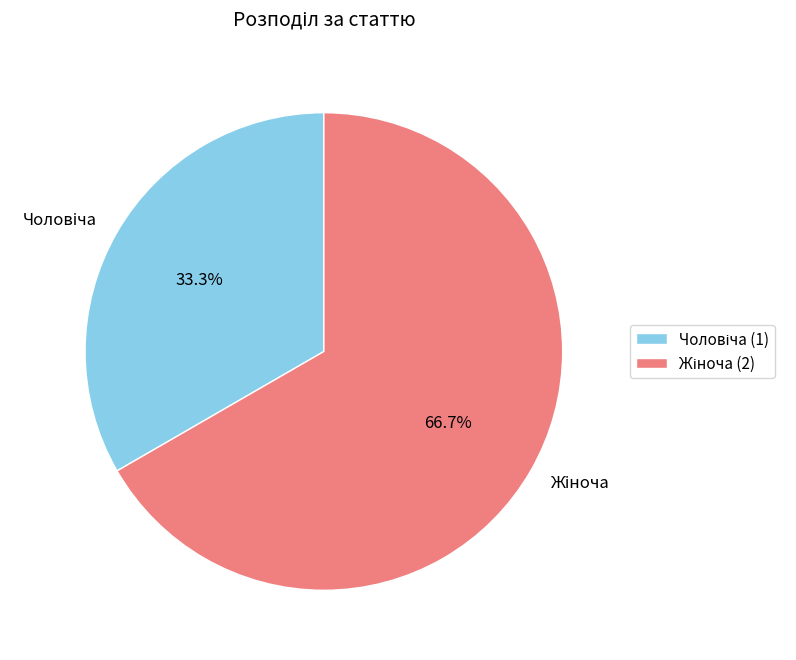

Is there any slice that represents more than half of the pie?

Yes